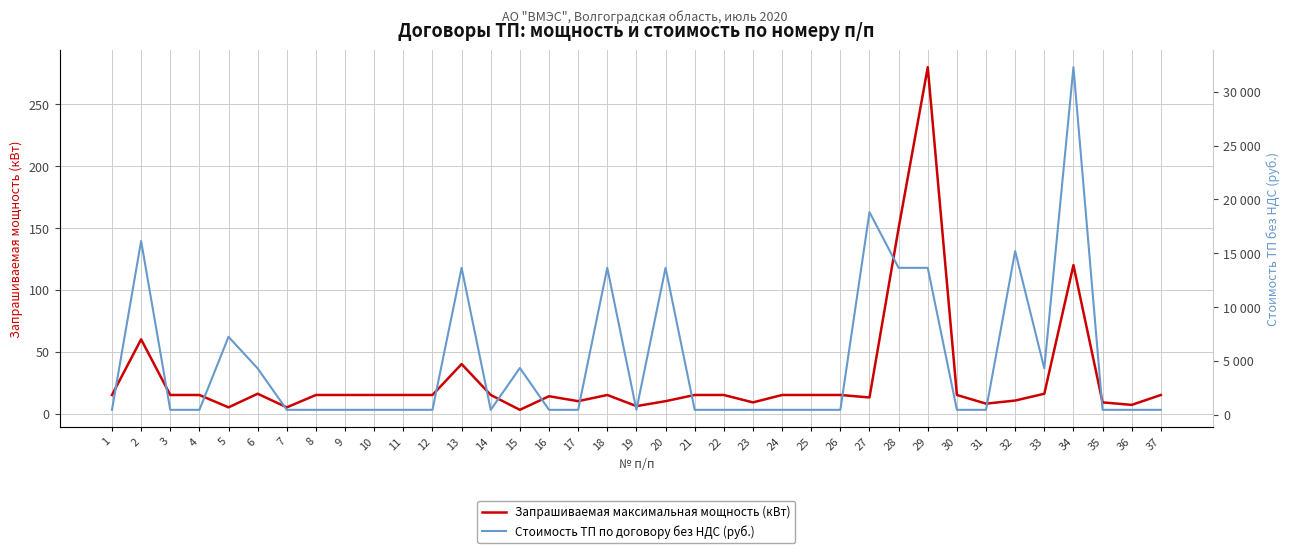

Reading left to right, what are all the values shown in this chart?

Запрашиваемая максимальная мощность (кВт): 1=15.0	2=60.0	3=15.0	4=15.0	5=5.0	6=16.0	7=5.0	8=15.0	9=15.0	10=15.0	11=15.0	12=15.0	13=40.0	14=15.0	15=3.0	16=14.0	17=10.0	18=15.0	19=6.0	20=10.0	21=15.0	22=15.0	23=9.0	24=15.0	25=15.0	26=15.0	27=13.0	28=150.0	29=280.0	30=15.0	31=8.0	32=10.5	33=16.0	34=120.0	35=9.0	36=7.0	37=15.0
Стоимость ТП по договору без НДС (руб.): 1=458.3	2=16140.0	3=458.3	4=458.3	5=7238.2	6=4304.0	7=458.3	8=458.3	9=458.3	10=458.3	11=458.3	12=458.3	13=13644.5	14=458.3	15=4342.9	16=458.3	17=458.3	18=13644.5	19=458.3	20=13644.5	21=458.3	22=458.3	23=458.3	24=458.3	25=458.3	26=458.3	27=18819.3	28=13644.5	29=13644.5	30=458.3	31=458.3	32=15200.2	33=4304.0	34=32280.0	35=458.3	36=458.3	37=458.3